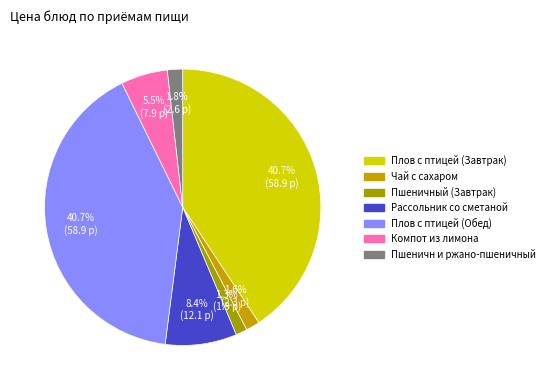

To the nearest percent, what is the difference between the Плов с птицей (Завтрак) and Пшеничн и ржано-пшеничный slice percentages?

39%